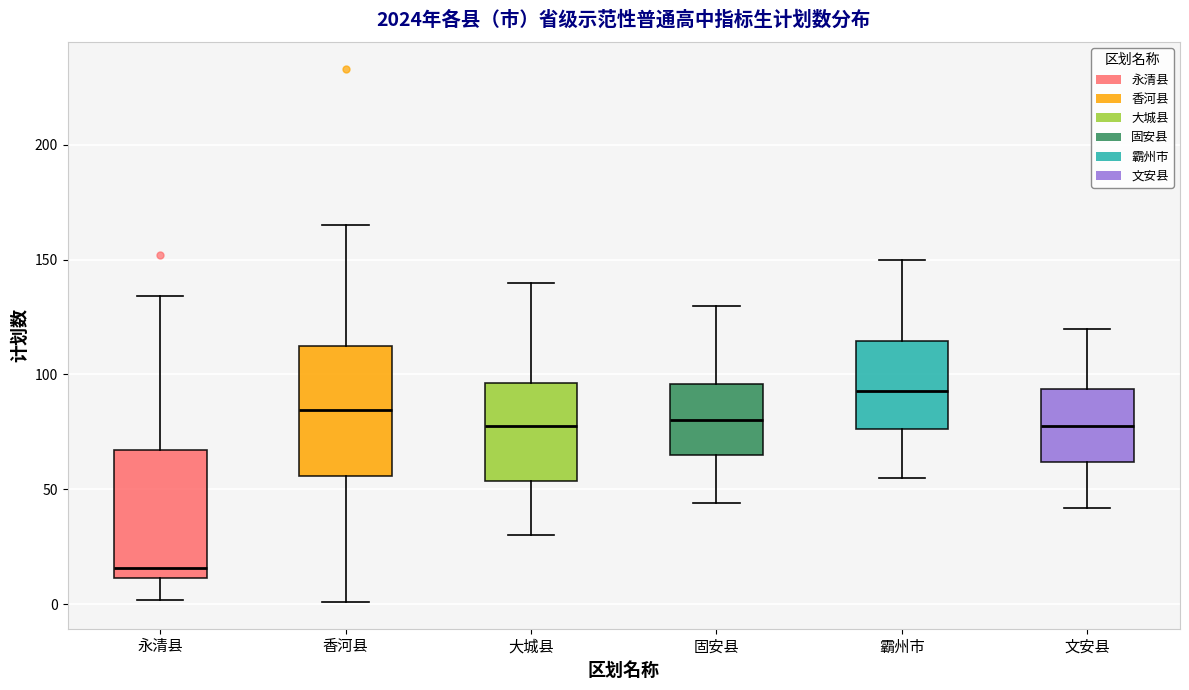

Reading left to right, read every box against the y-axis: the position of its median line, the range the box covers, and the ends of its whiskers. The values are not printed on the chart, so give them approximately, as read against the axis.

永清县: median 15, box 10 to 65, whiskers 0 to 135
香河县: median 85, box 55 to 115, whiskers 0 to 165
大城县: median 80, box 55 to 95, whiskers 30 to 140
固安县: median 80, box 65 to 95, whiskers 45 to 130
霸州市: median 95, box 75 to 115, whiskers 55 to 150
文安县: median 80, box 60 to 95, whiskers 40 to 120